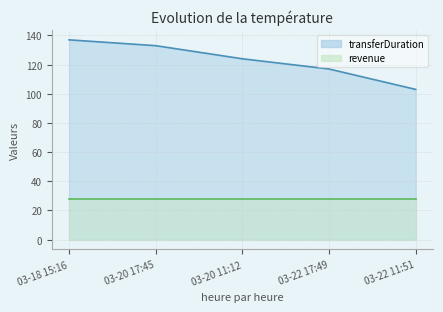

What position from the right is 03-22 11:51?

1